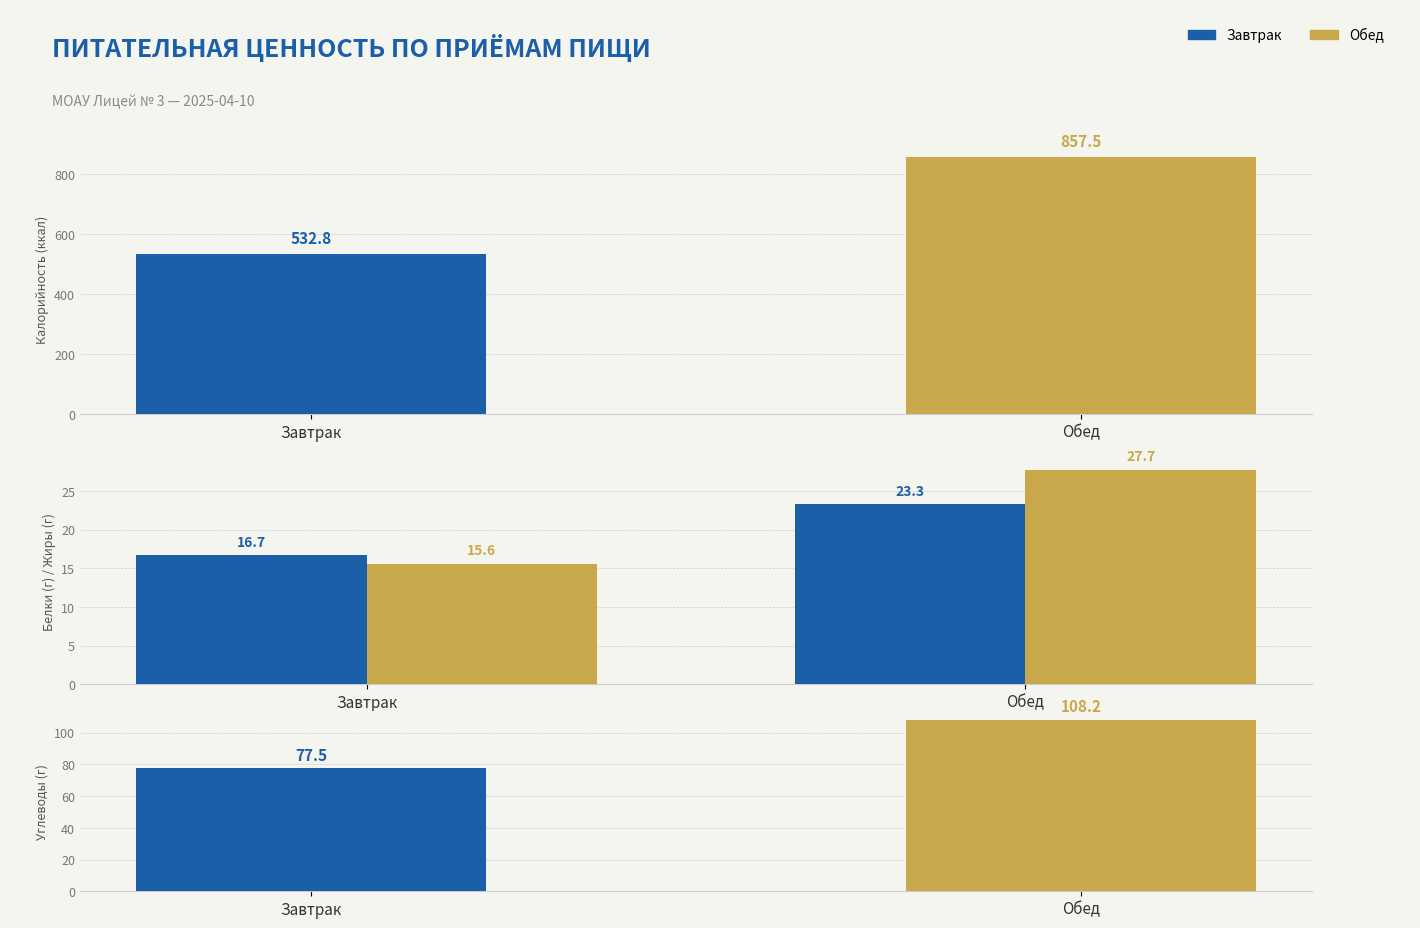

Are the bars horizontal?

No